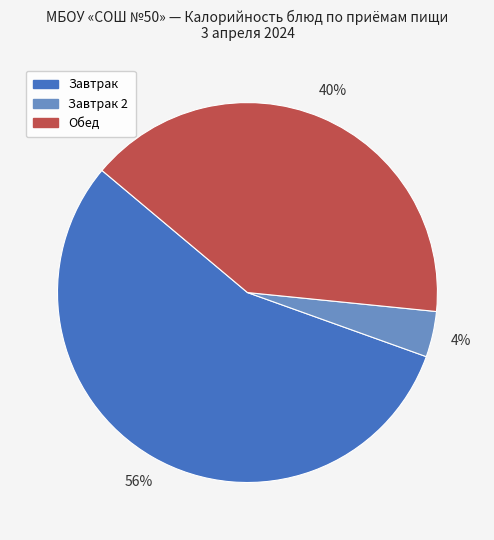

Is there any slice that represents more than half of the pie?

Yes